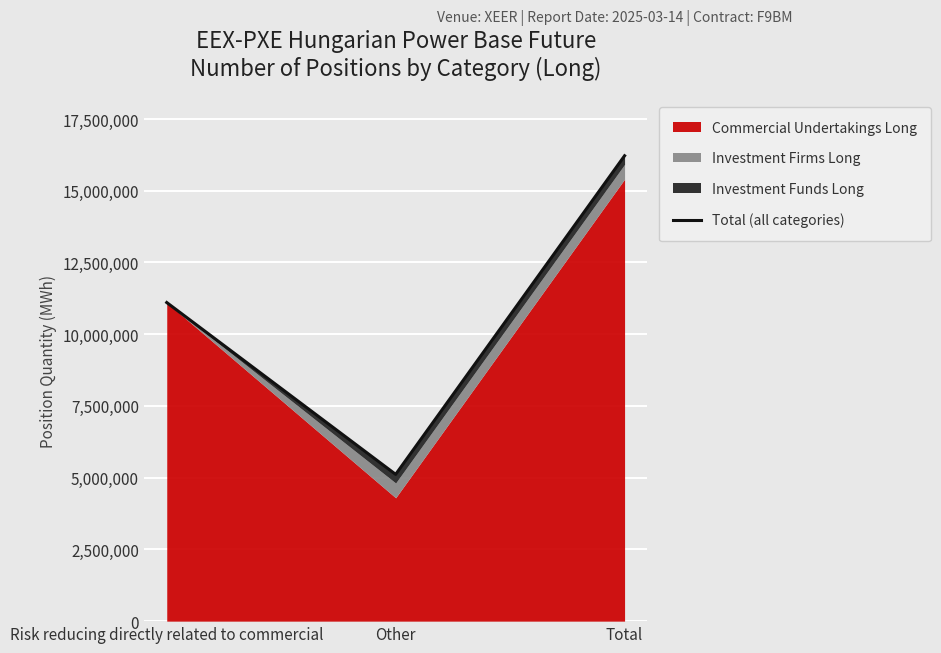

Between Risk reducing directly related to commercial and Total, which is larger?

Total